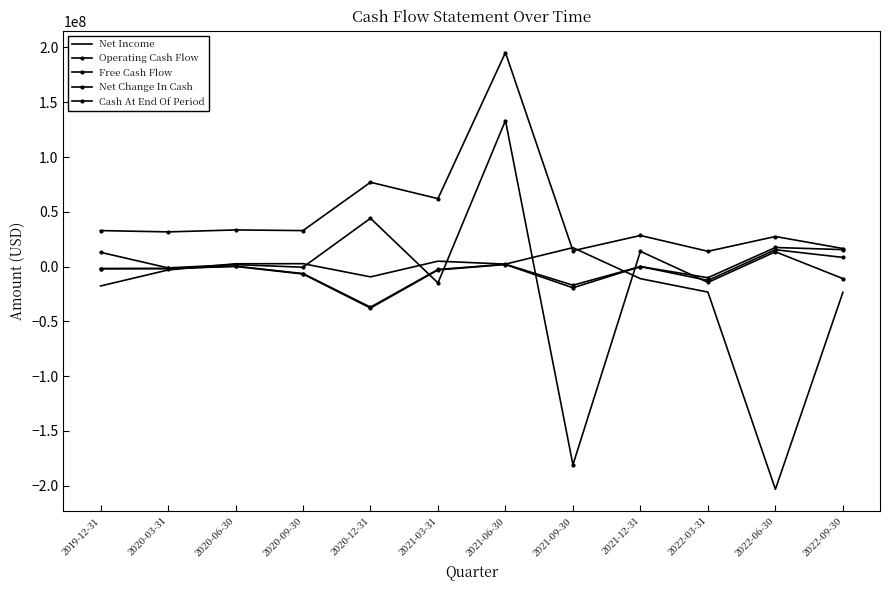

How many negative values does the Net Income series have?

7